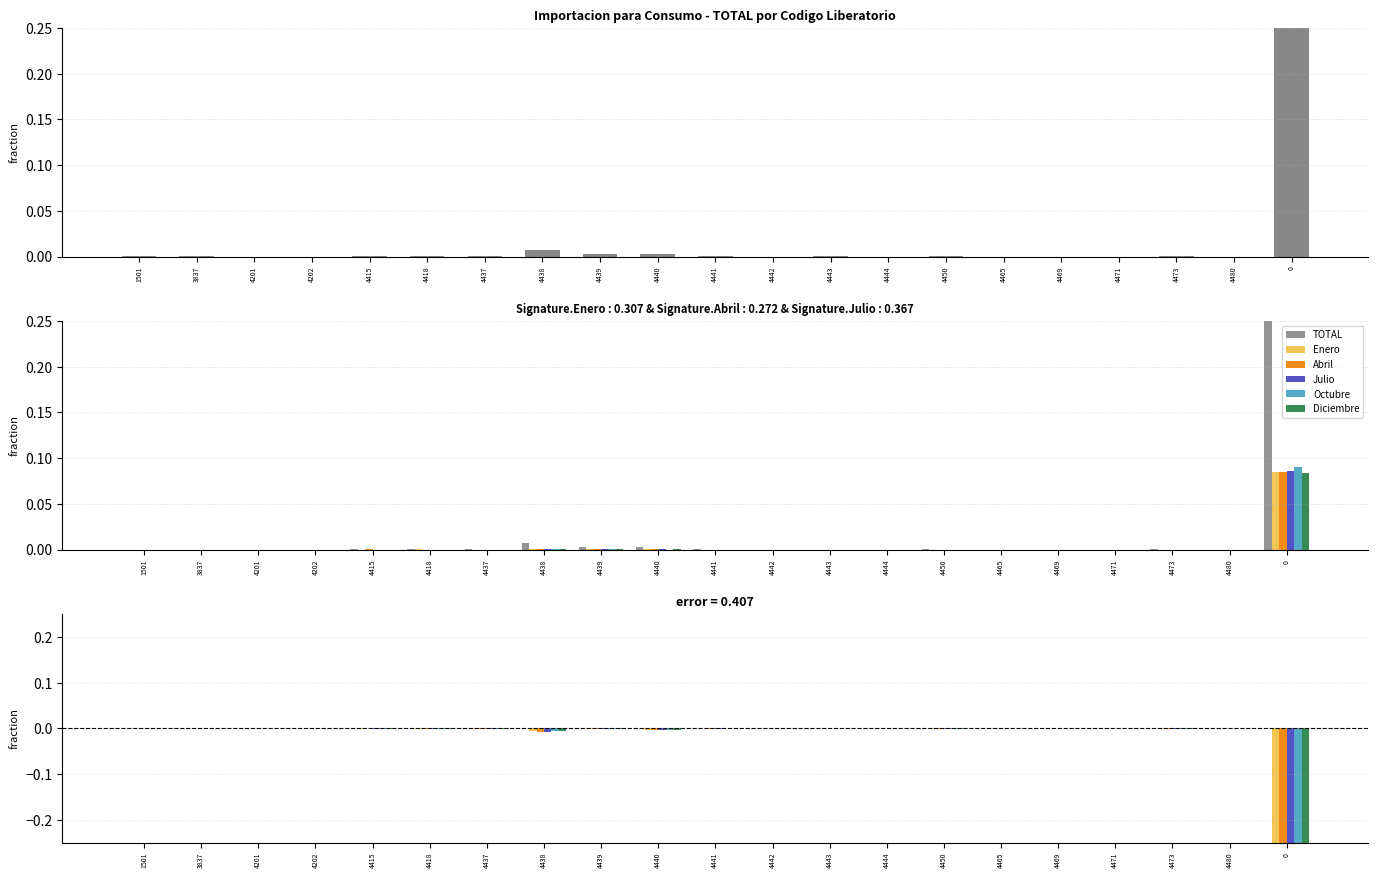

List the labels in order of Julio value, smallest first.

0, 4438, 4440, 4439, 4473, 4418, 4450, 4415, 4437, 4441, 3837, 1501, 4443, 4444, 4465, 4442, 4202, 4201, 4469, 4471, 4480